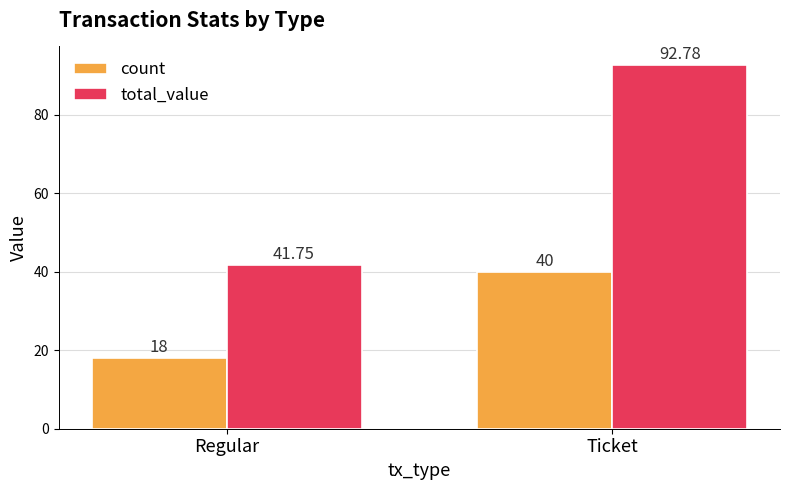

What is the total value across all series at Ticket?

132.8